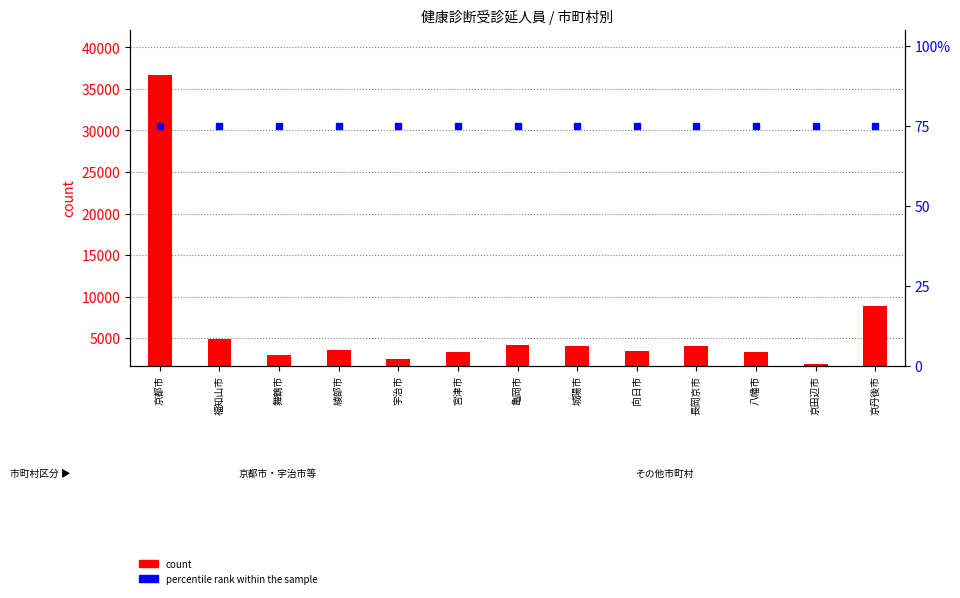

Are the bars horizontal?

No